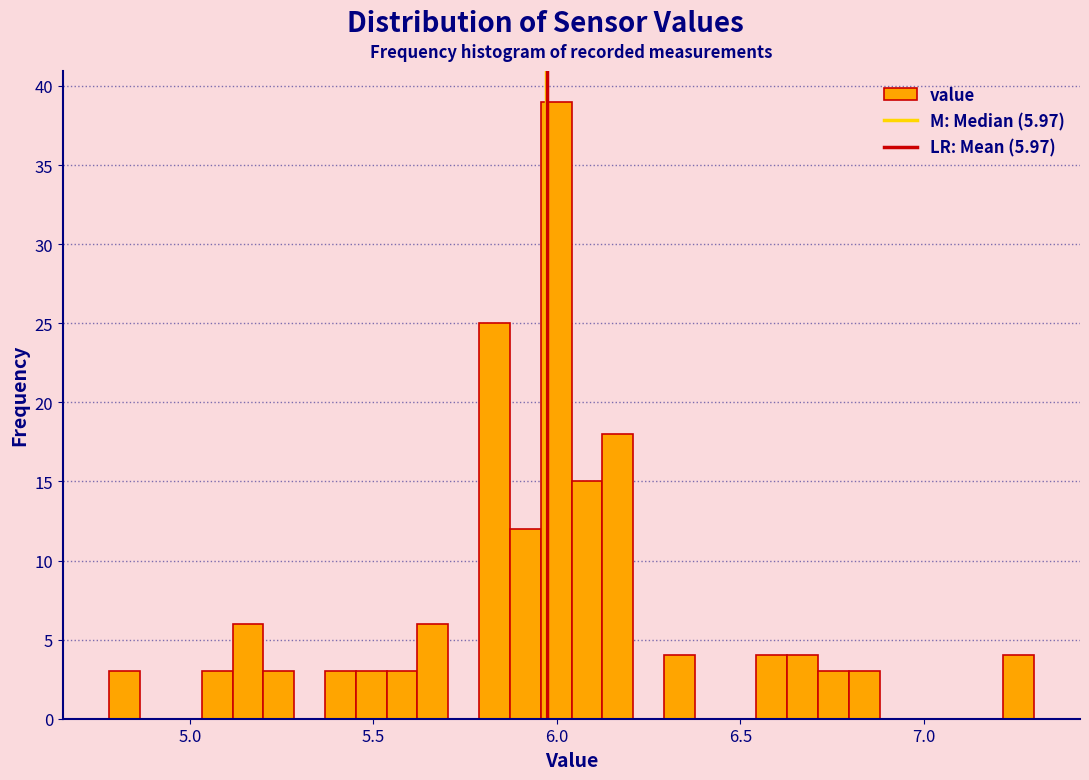

Around what value on the x-axis is the tallest bar? Give the approximate position of its centre, as read against the axis.

6.00